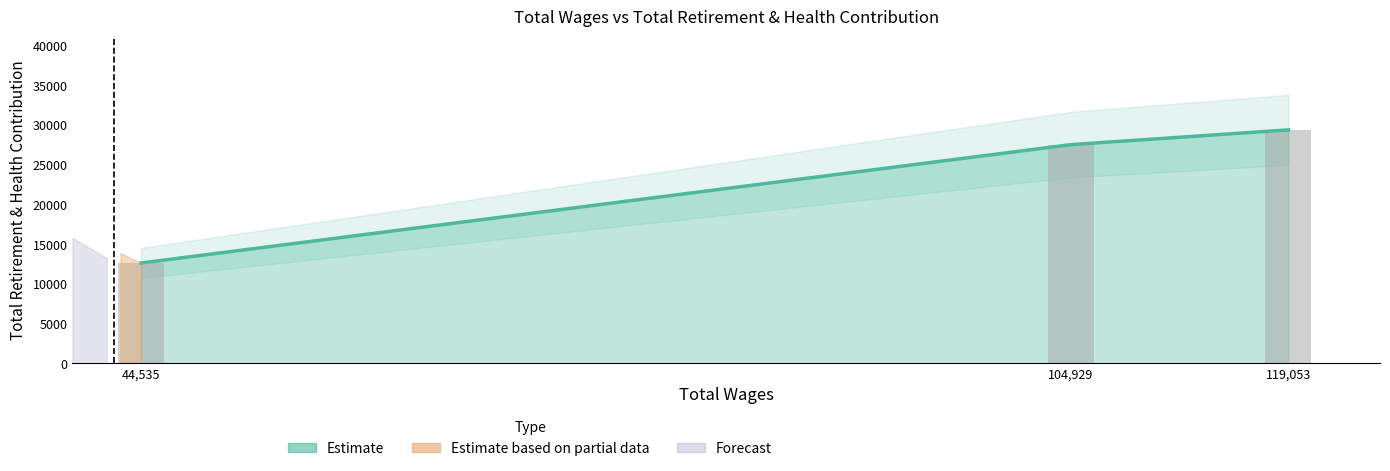

Does the chart contain stacked bars?

No